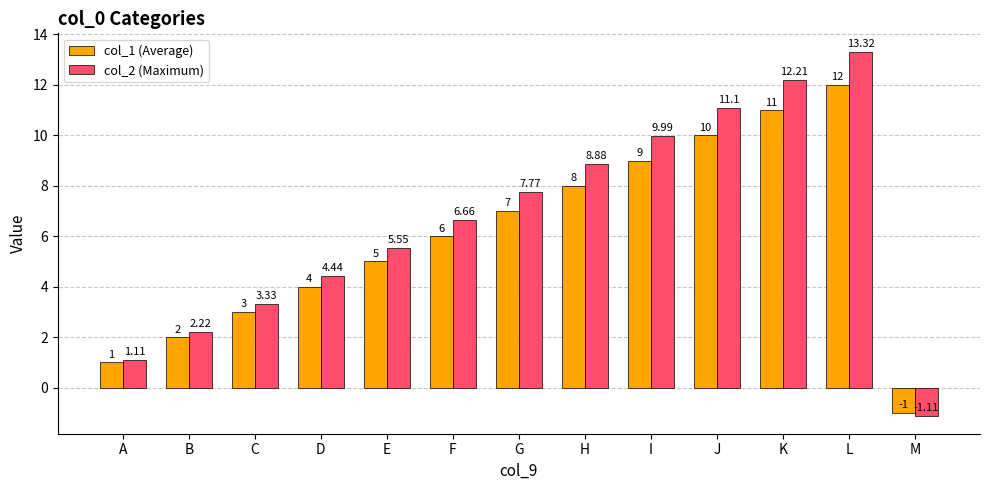

Which category has the lowest value in the col_1 (Average) series?

M